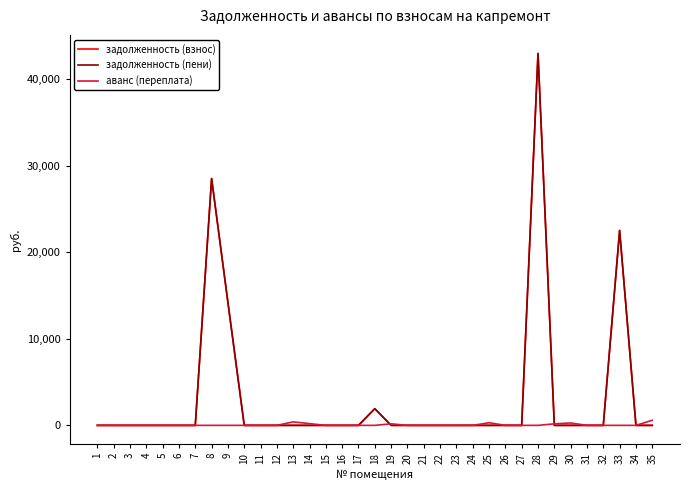

At how many categories does at least one series exceed 11348?

4